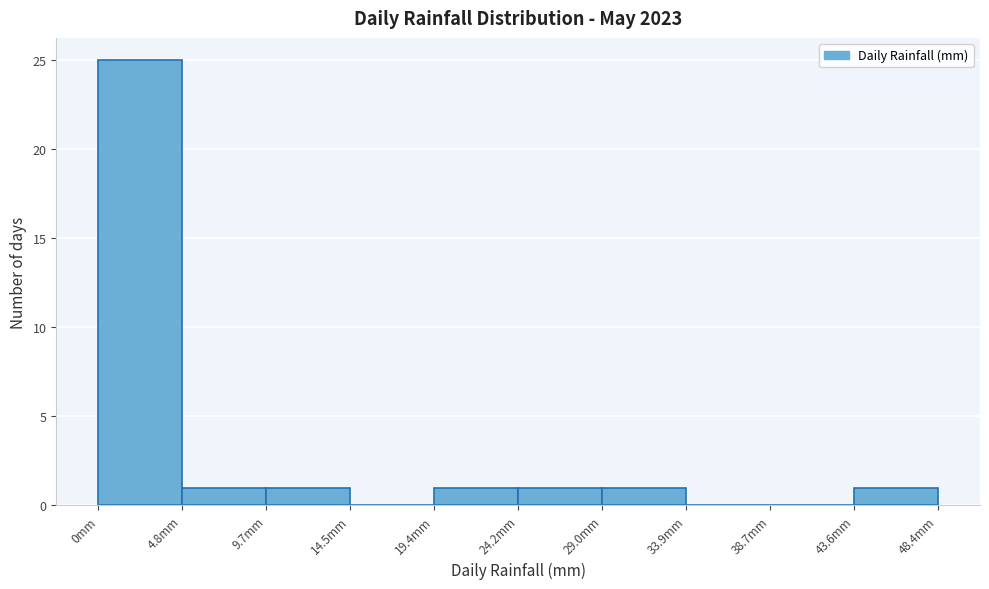

Reading left to right, list every bar in this chart as the range it spans on the x-axis followed by its height. Neither the bar edges nor the heights are printed on the chart, so give them approximately, as read against the axes.

0.0 to 5.0: 25
5.0 to 9.5: 1
9.5 to 14.5: 1
14.5 to 19.5: 0
19.5 to 24.0: 1
24.0 to 29.0: 1
29.0 to 34.0: 1
34.0 to 38.5: 0
38.5 to 43.5: 0
43.5 to 48.5: 1